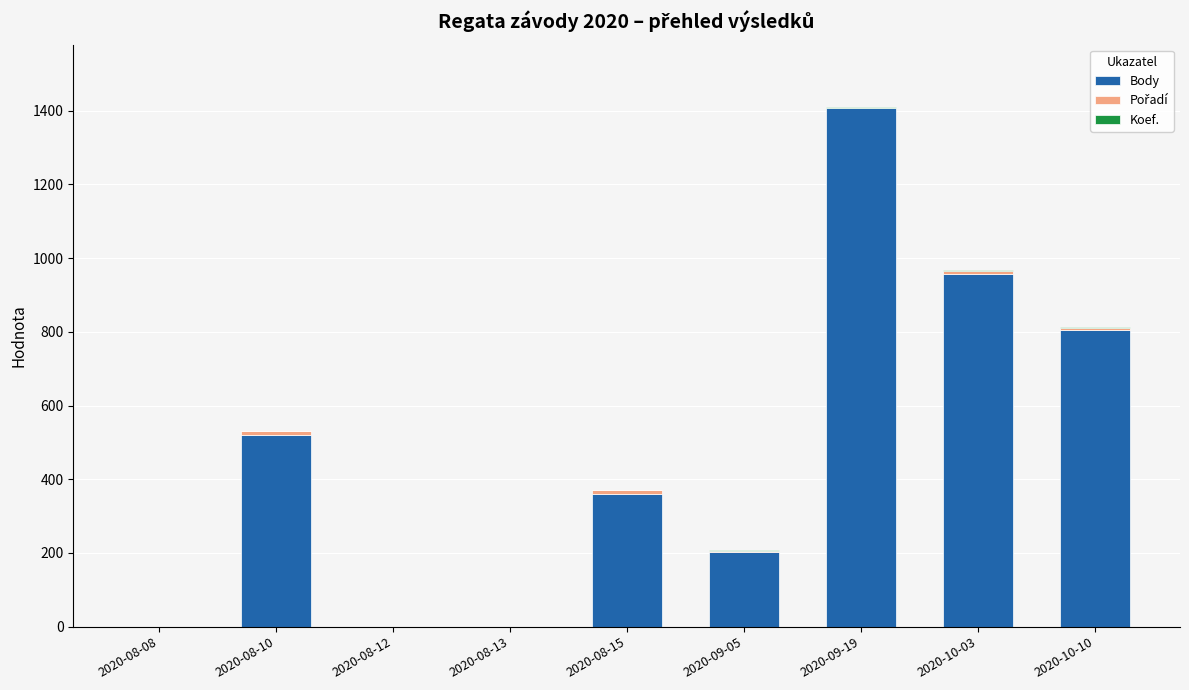

Are the bars grouped side by side (vs. stacked)?

No